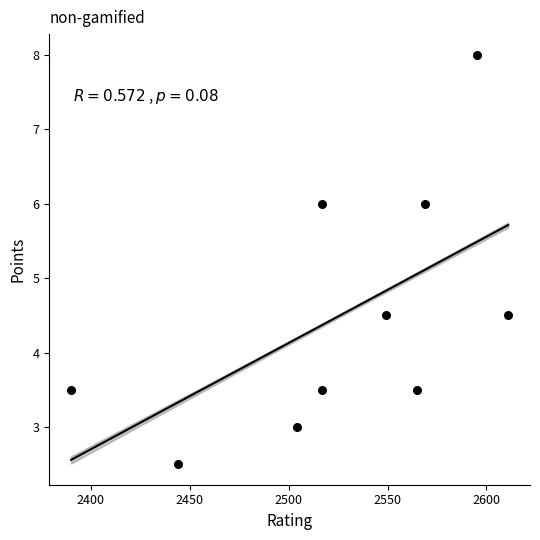

What is the range of Y values (max minus min)?

5.5